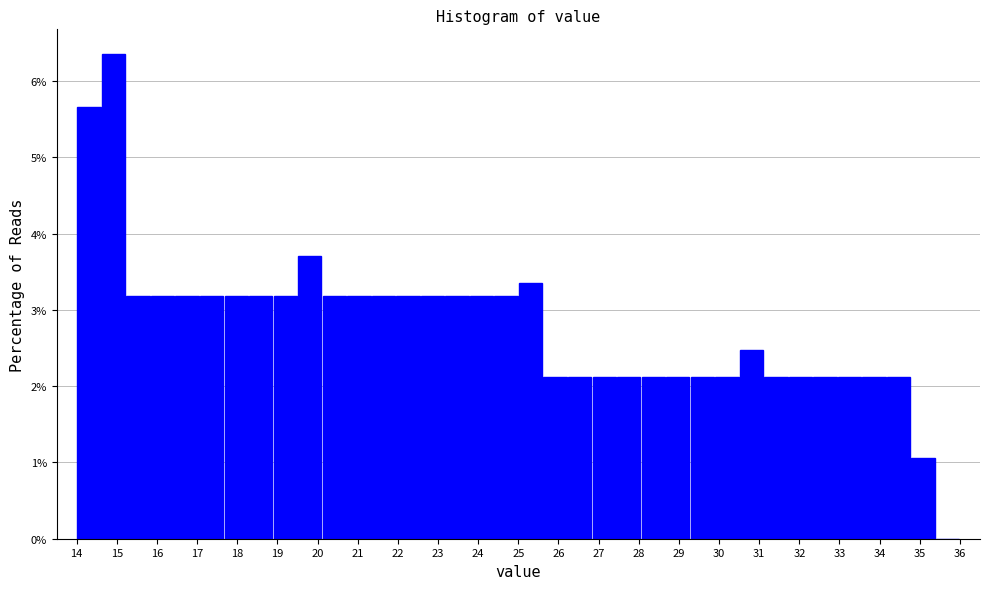

Reading left to right, list every bar in this chart as the range it spans on the x-axis followed by its height. Neither the bar edges nor the heights are printed on the chart, so give them approximately, as read against the axes.

14.0 to 14.6: 5.7
14.6 to 15.2: 6.4
15.2 to 15.8: 3.2
15.8 to 16.4: 3.2
16.4 to 17.1: 3.2
17.1 to 17.7: 3.2
17.7 to 18.3: 3.2
18.3 to 18.9: 3.2
18.9 to 19.5: 3.2
19.5 to 20.1: 3.7
20.1 to 20.7: 3.2
20.7 to 21.3: 3.2
21.3 to 21.9: 3.2
21.9 to 22.6: 3.2
22.6 to 23.2: 3.2
23.2 to 23.8: 3.2
23.8 to 24.4: 3.2
24.4 to 25.0: 3.2
25.0 to 25.6: 3.4
25.6 to 26.2: 2.1
26.2 to 26.8: 2.1
26.8 to 27.4: 2.1
27.4 to 28.1: 2.1
28.1 to 28.7: 2.1
28.7 to 29.3: 2.1
29.3 to 29.9: 2.1
29.9 to 30.5: 2.1
30.5 to 31.1: 2.5
31.1 to 31.7: 2.1
31.7 to 32.3: 2.1
32.3 to 32.9: 2.1
32.9 to 33.6: 2.1
33.6 to 34.2: 2.1
34.2 to 34.8: 2.1
34.8 to 35.4: 1.1
35.4 to 36.0: 0